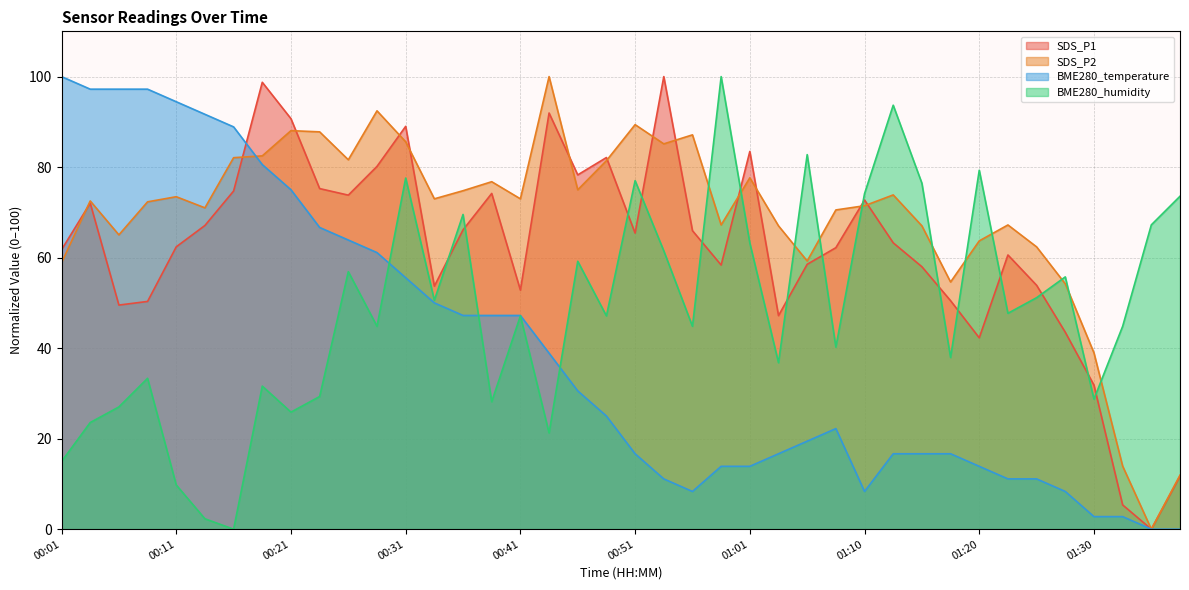

Where do BME280_humidity and SDS_P1 first cross each other?

00:33 and 00:36